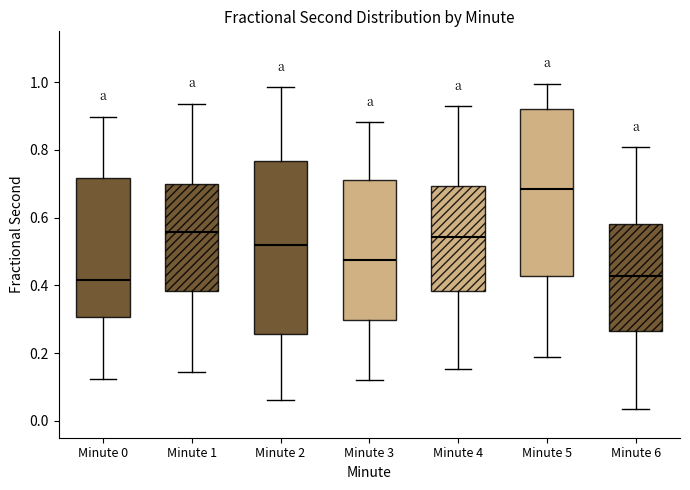

Reading left to right, transcribe this box plot: for each box, give where its median line is, the range the box spans, and where its two whiskers end, as read against the y-axis. The values are not printed on the chart, so give them approximately, as read against the axis.

Minute 0: median 0.42, box 0.30 to 0.72, whiskers 0.12 to 0.90
Minute 1: median 0.56, box 0.38 to 0.70, whiskers 0.14 to 0.94
Minute 2: median 0.52, box 0.26 to 0.76, whiskers 0.06 to 0.98
Minute 3: median 0.48, box 0.30 to 0.72, whiskers 0.12 to 0.88
Minute 4: median 0.54, box 0.38 to 0.70, whiskers 0.16 to 0.92
Minute 5: median 0.68, box 0.42 to 0.92, whiskers 0.18 to 1.00
Minute 6: median 0.42, box 0.26 to 0.58, whiskers 0.04 to 0.80